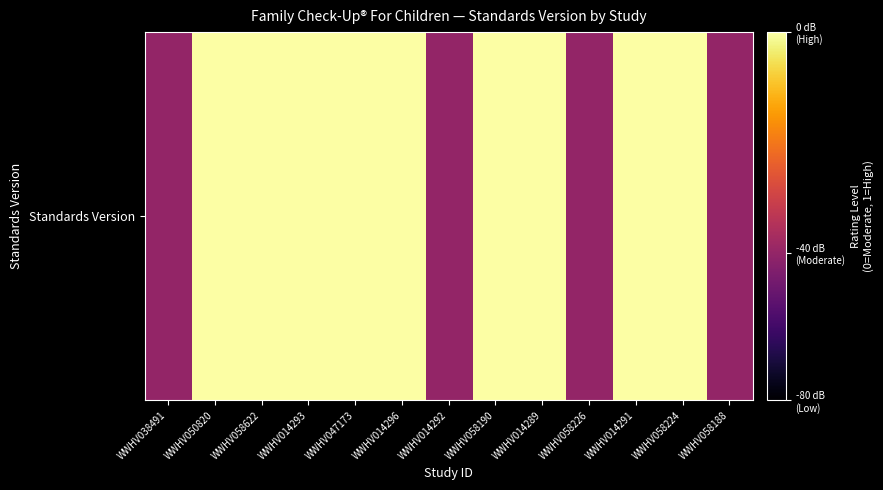

Reading left to right, what are all the values shown in this chart?

WWHV038491=0.4	WWHV050820=1.0	WWHV058622=1.0	WWHV014293=1.0	WWHV047173=1.0	WWHV014296=1.0	WWHV014292=0.4	WWHV058190=1.0	WWHV014289=1.0	WWHV058226=0.4	WWHV014291=1.0	WWHV058224=1.0	WWHV058188=0.4